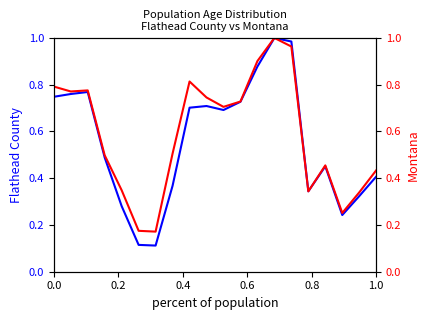

What is the difference between the maximum and minimum values in the Flathead County series?

0.9